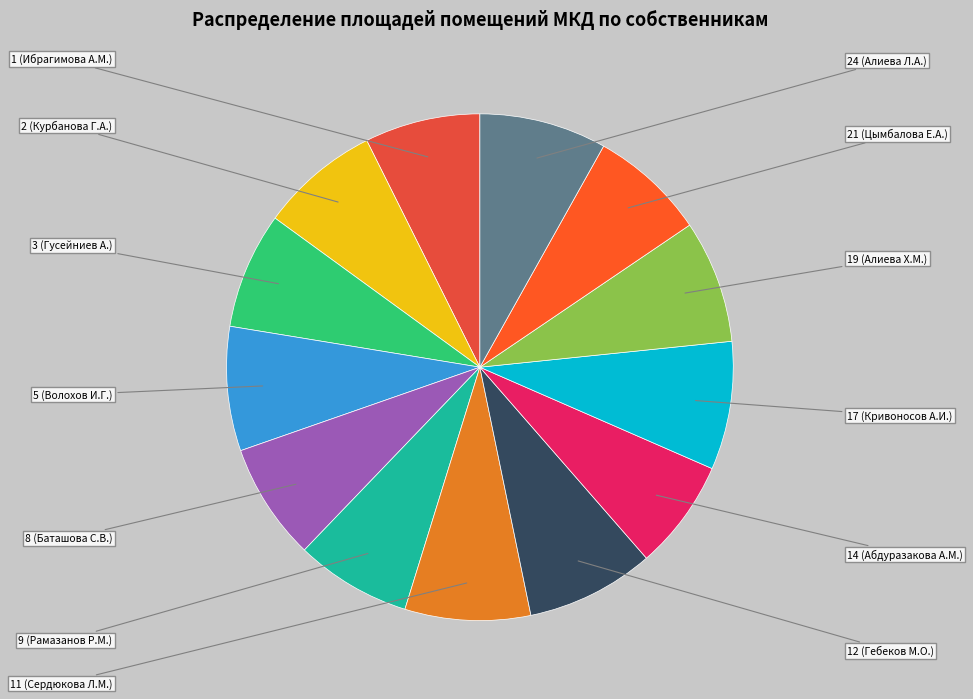

Which slice is the largest?

12 (Гебеков М.О.)